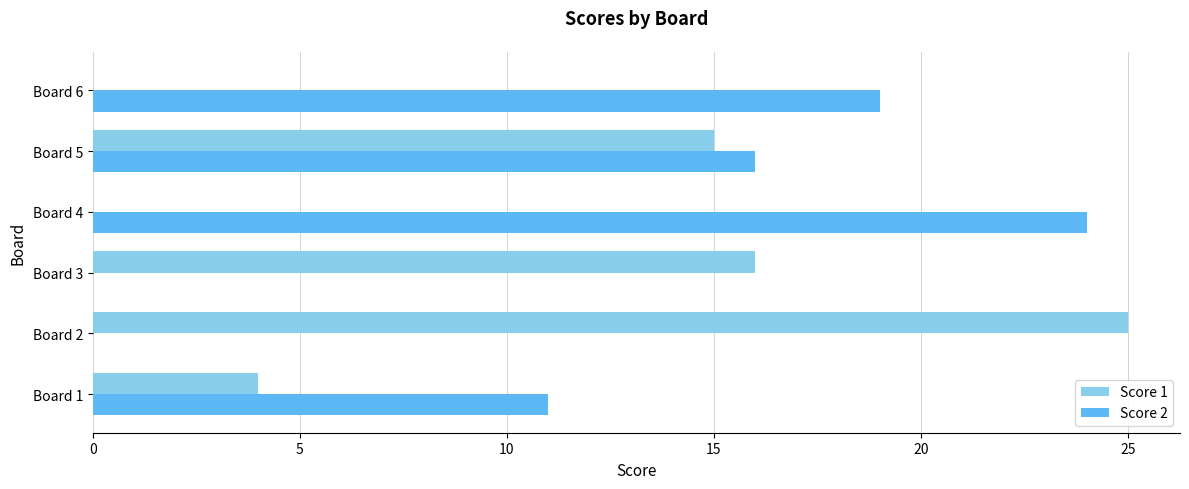

True or false: Score 2 has a value of 0 at Board 2.

True